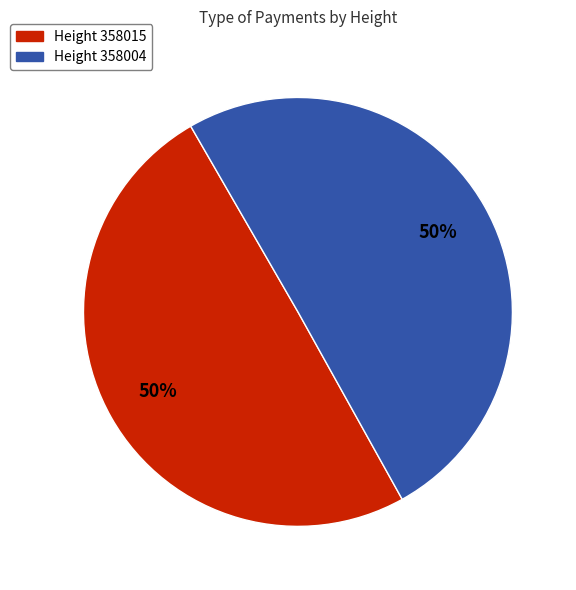

Approximately how many times larger is the value at Height 358015 compared to Height 358004?

1.0